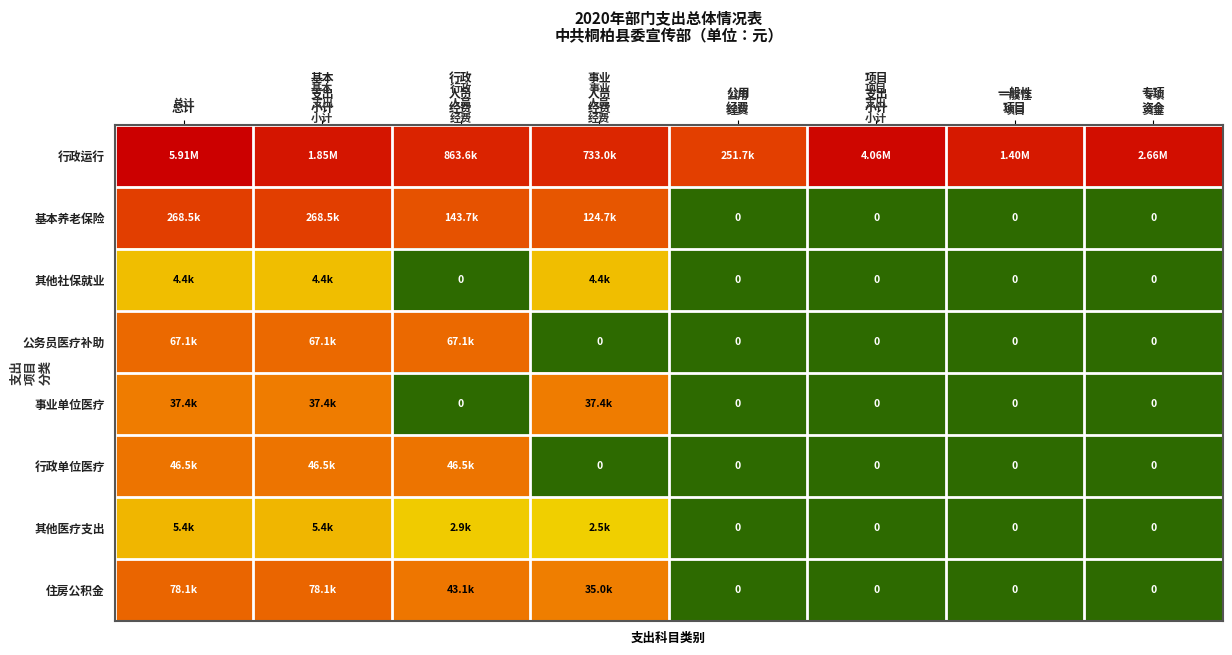

Between 项目
支出
小计 and 事业
人员
经费, which is larger?

项目
支出
小计